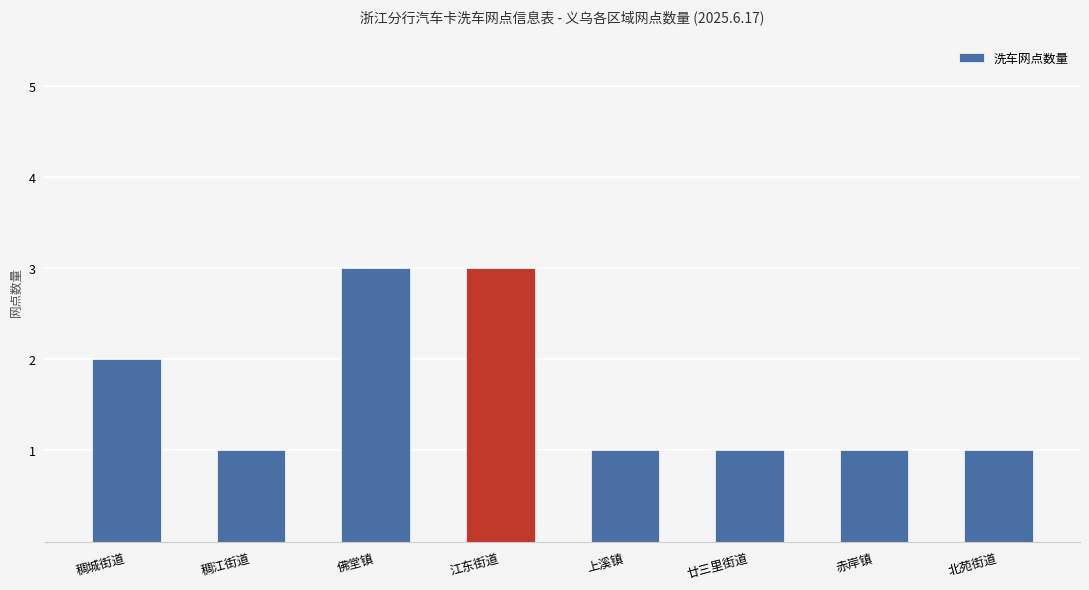

What is the label of the 2nd bar from the left?

稠江街道